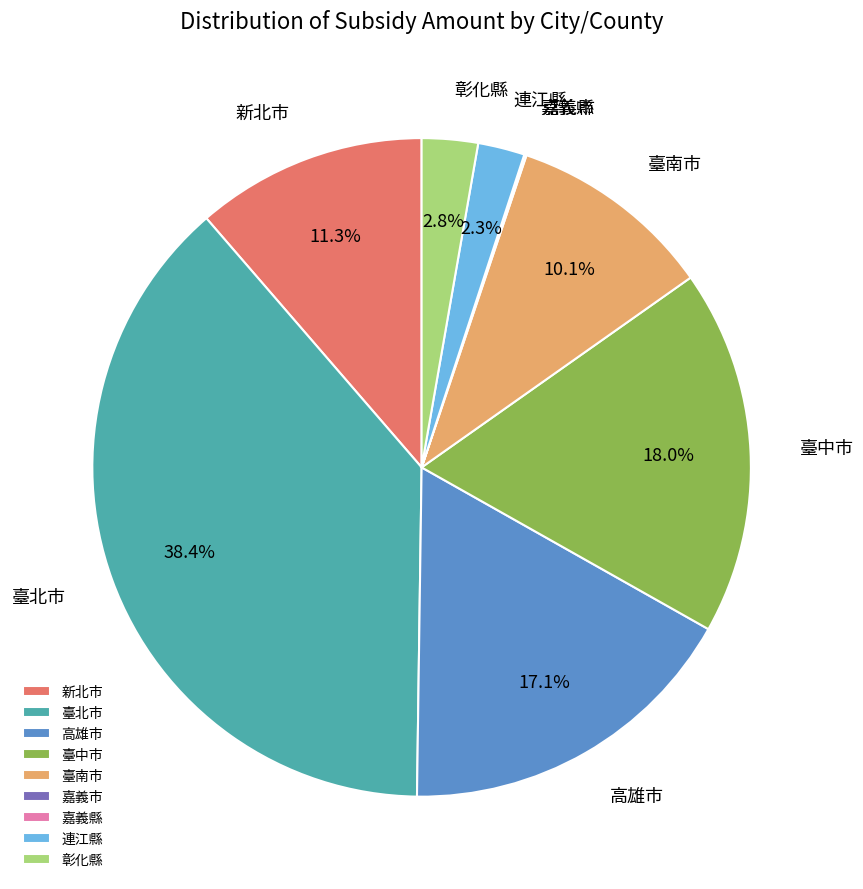

The 臺中市 slice represents 18% of the pie. True or false?

True